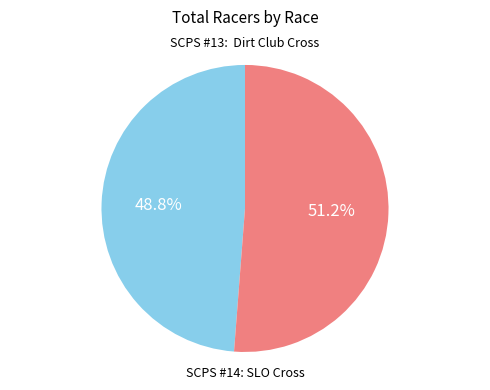

Which slice is the smallest?

SCPS #13: Dirt Club Cross